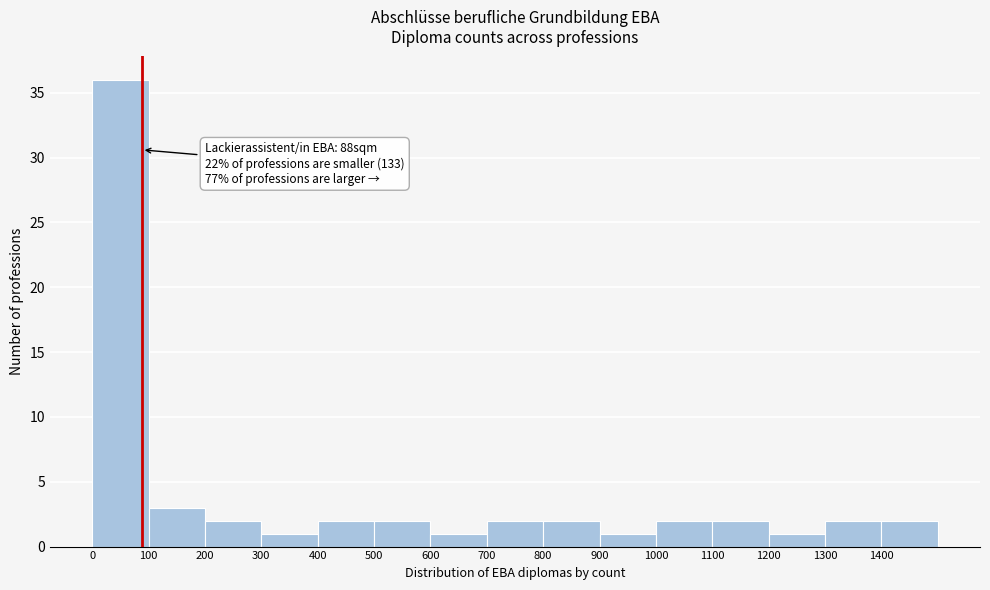

Over which range of the x-axis is the bar tallest?

0 to 100